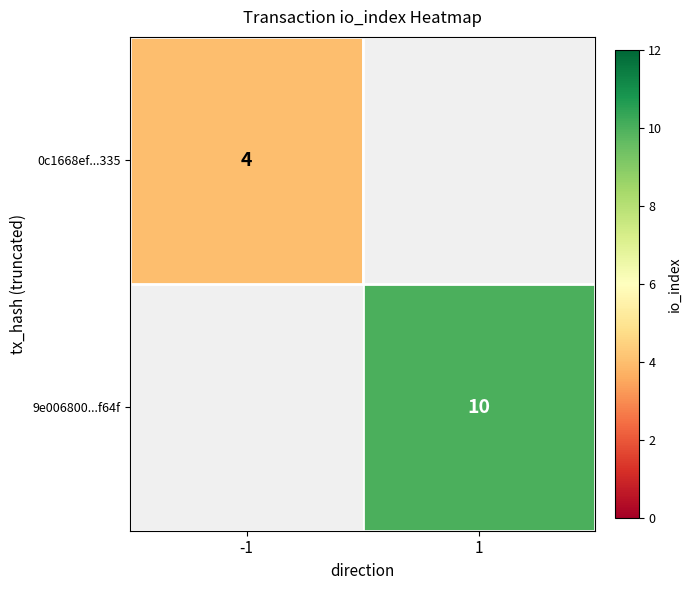

The value of 9e006800...f64f at 1 is 13. True or false?

False